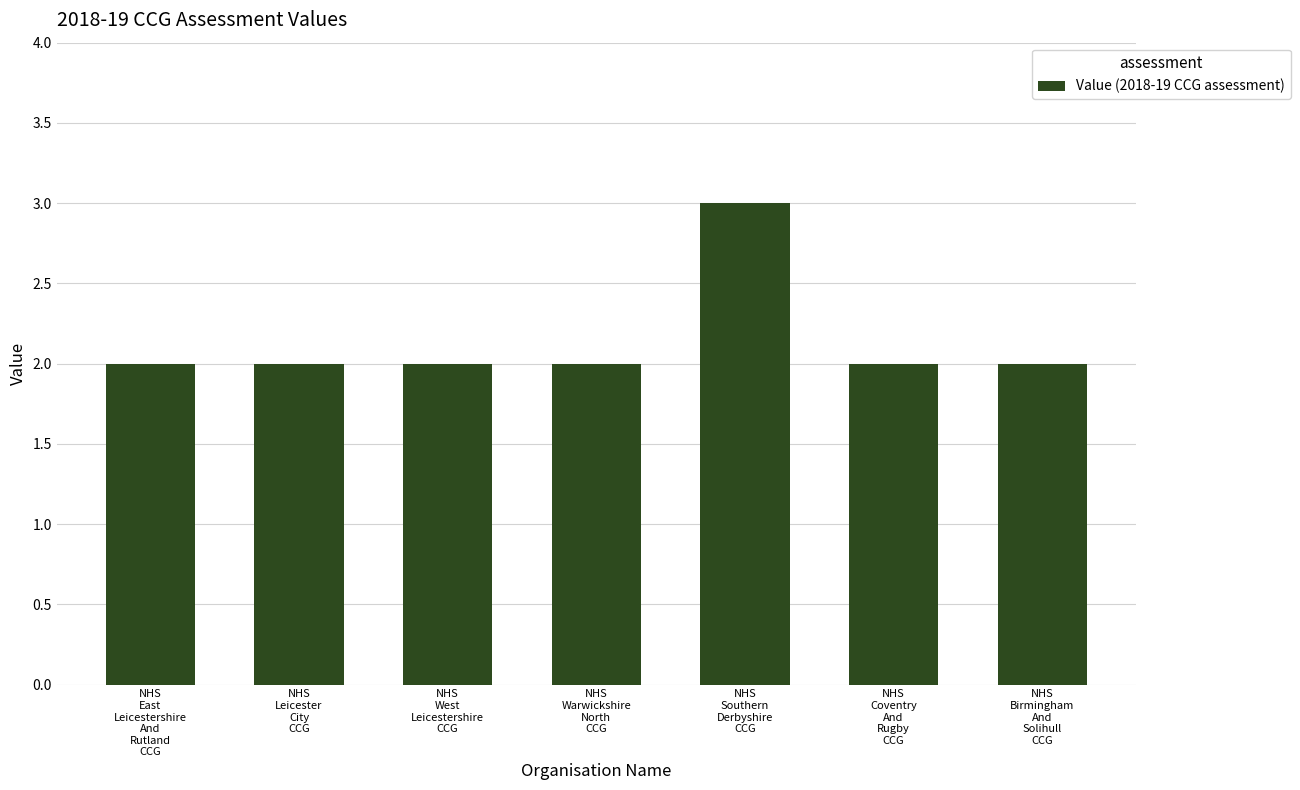

What is the sum of all values?

15